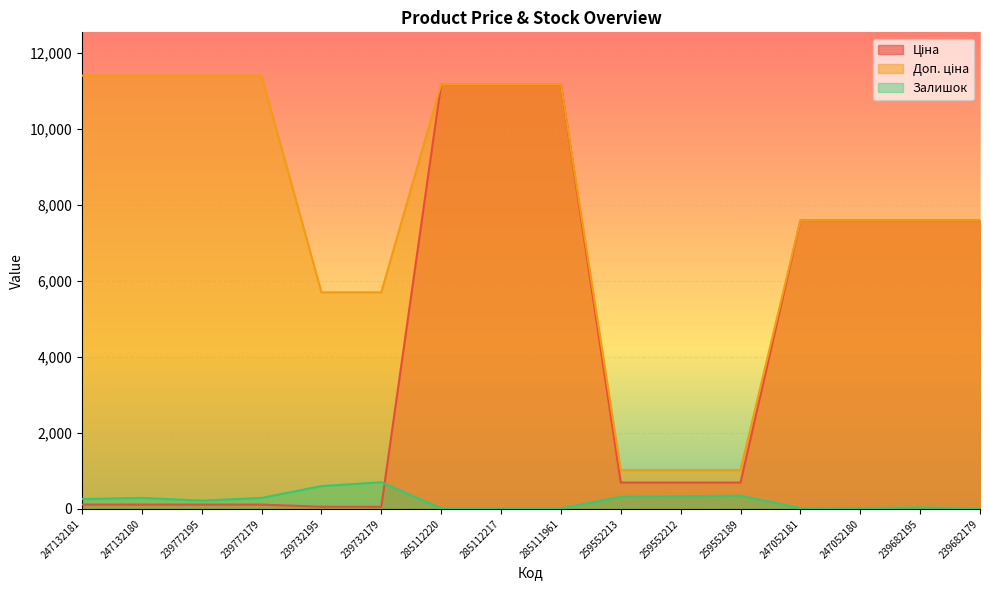

Which series has the largest total across all categories?

Доп. ціна